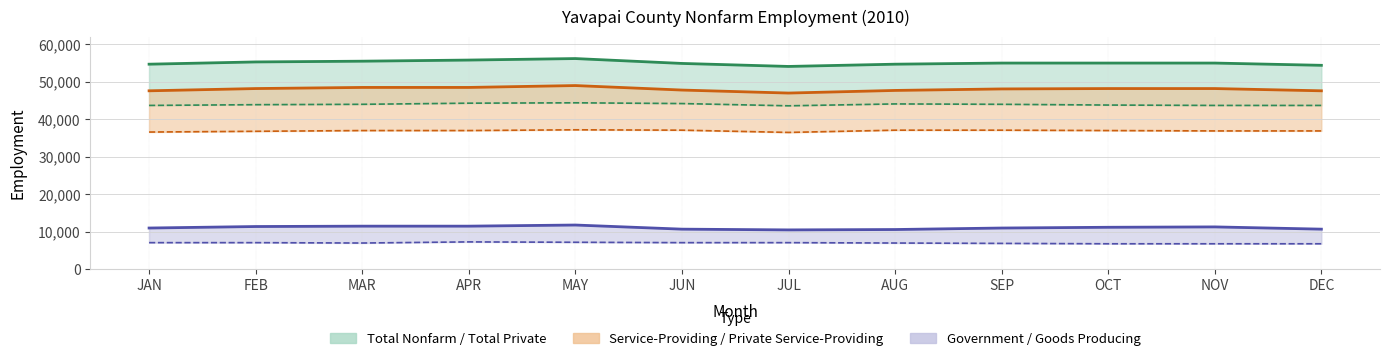

Between SEP and OCT, which is larger?

SEP